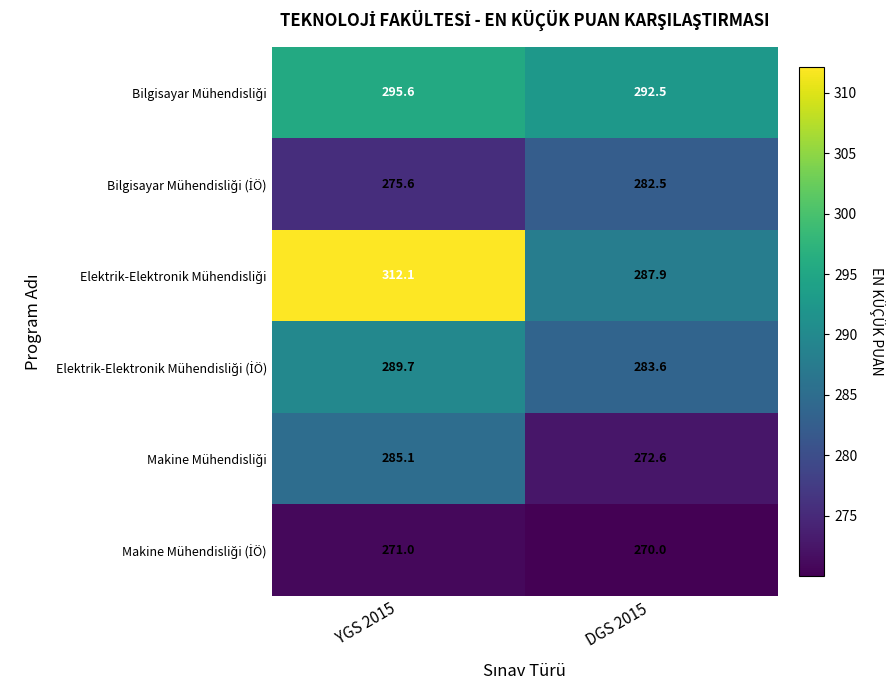

At which category is the sum across all series the highest?

YGS 2015